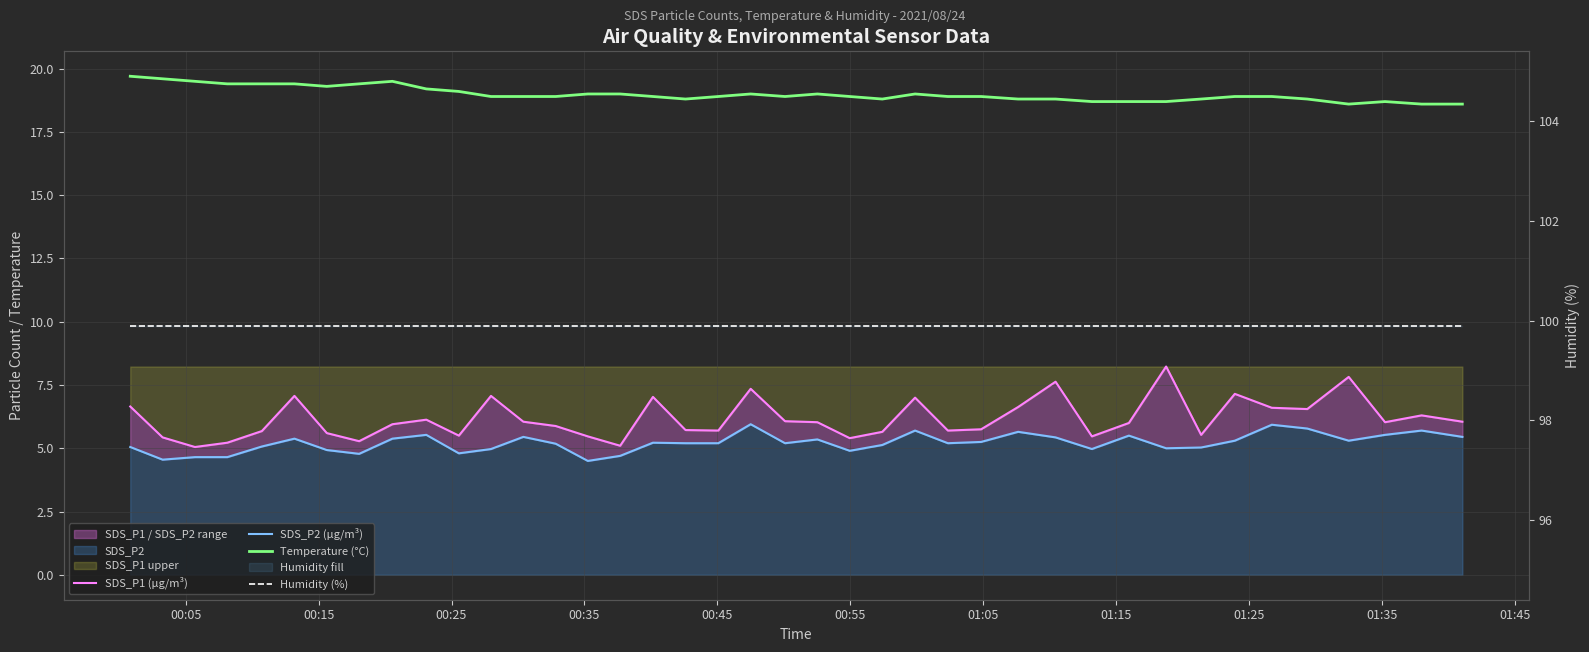

Is the value of Temperature (°C) at 22 greater than the value of Humidity (%) at 25?

No